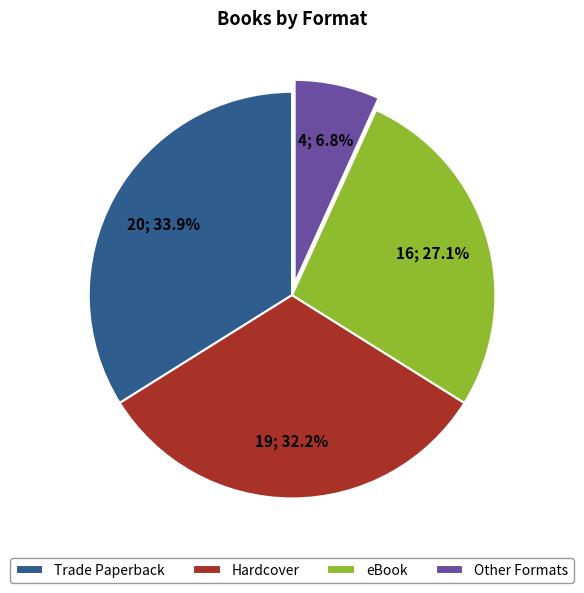

To the nearest percent, what is the difference between the largest and smallest slice percentages?

27%